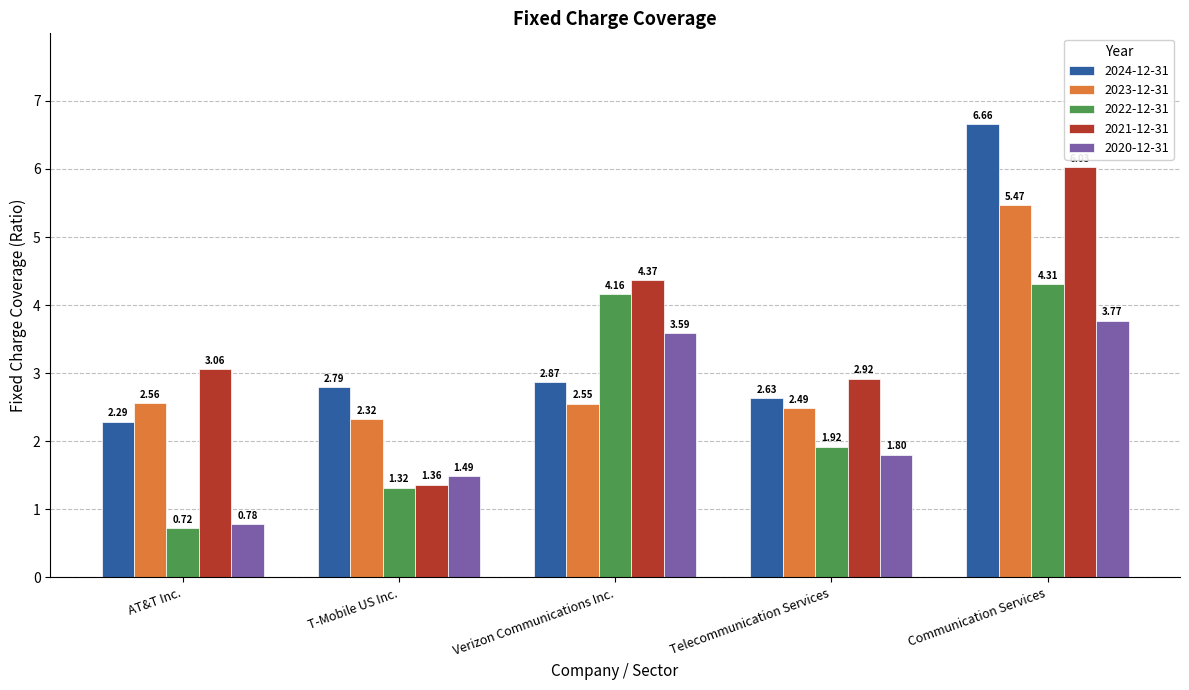

Between AT&T Inc. and T-Mobile US Inc., which series saw the biggest shift?

2021-12-31